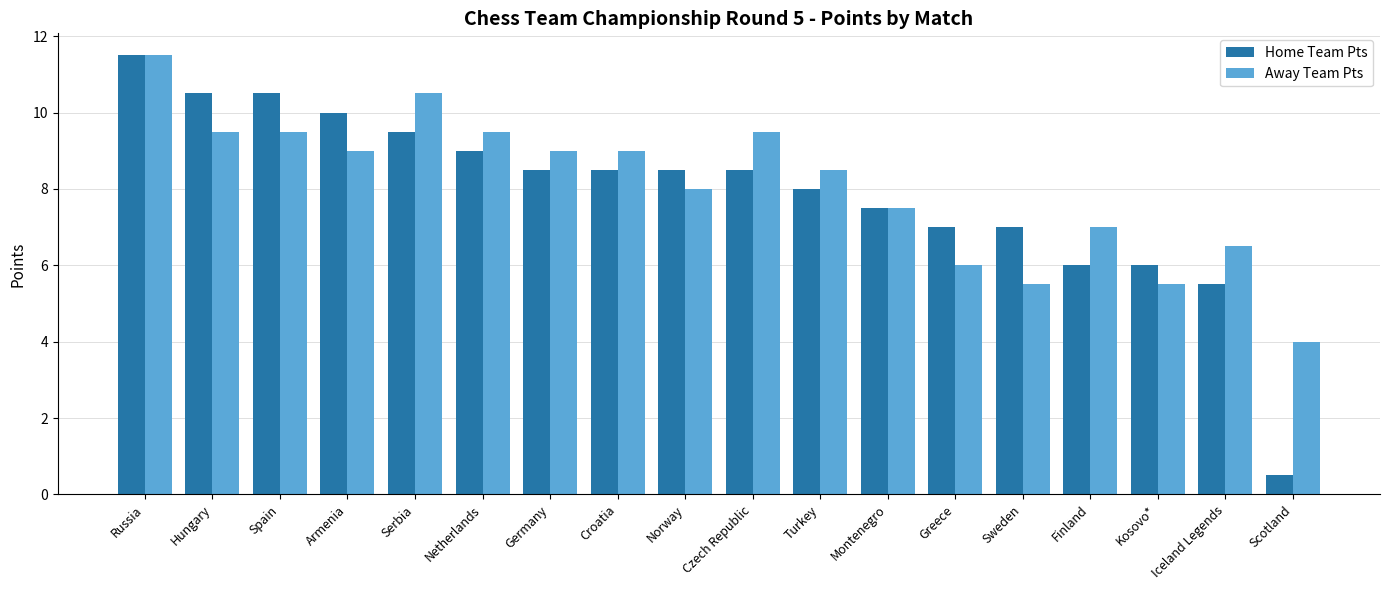

At which category is the sum across all series the highest?

Russia